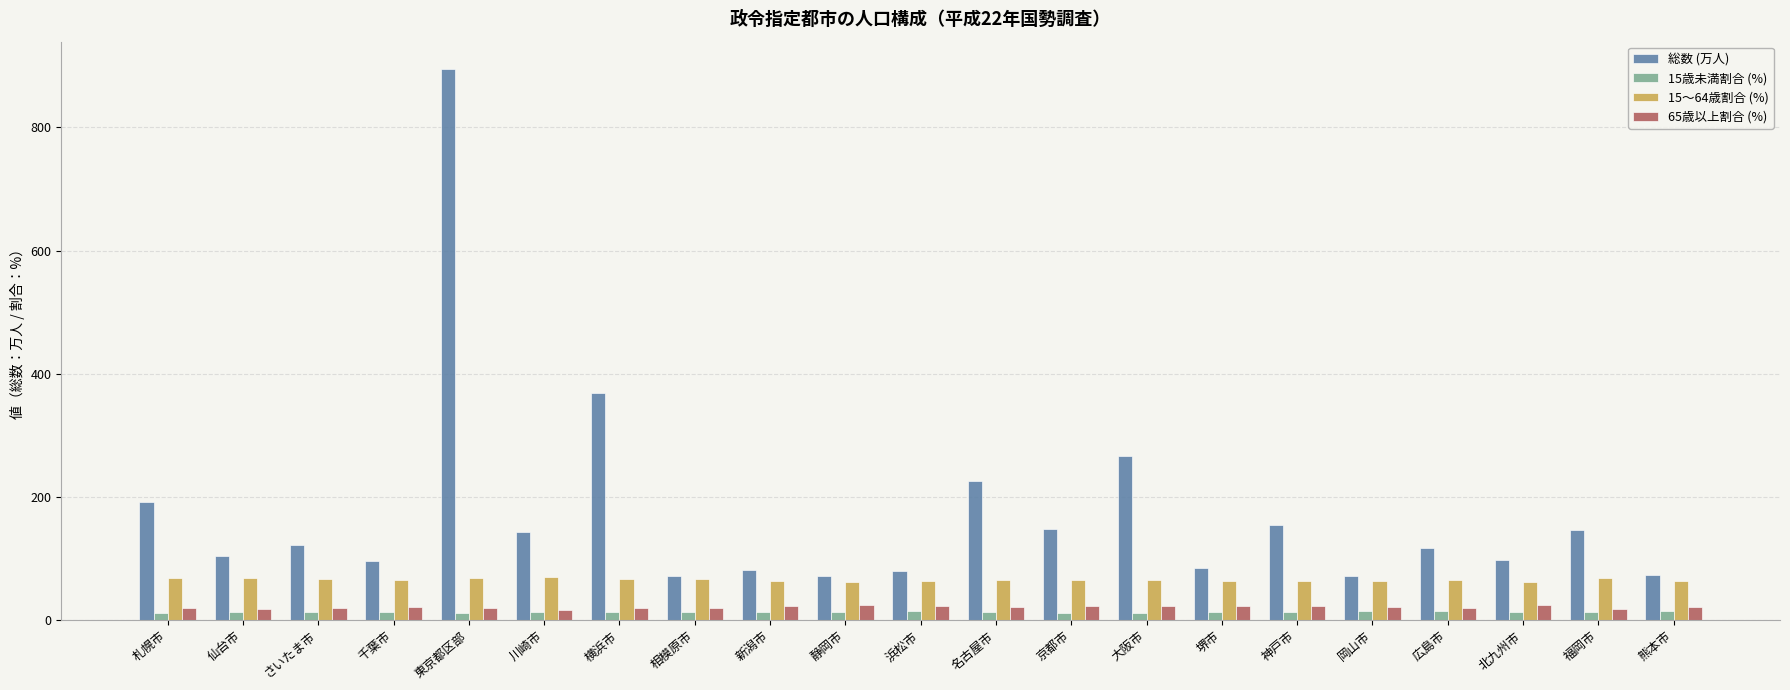

What is the spread (max minus min) of values at 神戸市?

141.7